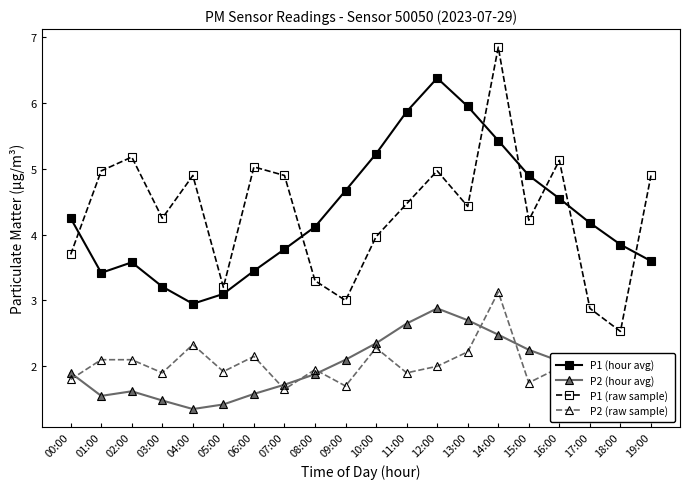

Rank the series by their maximum value, from highest to lowest.

P1 (raw sample), P1 (hour avg), P2 (raw sample), P2 (hour avg)